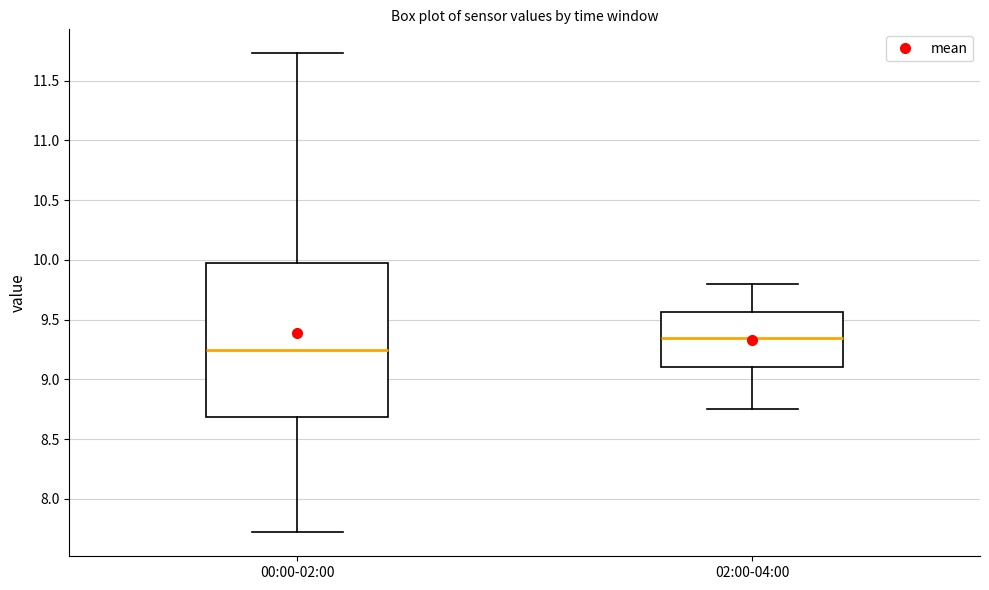

Reading left to right, read every box against the y-axis: the position of its median line, the range the box covers, and the ends of its whiskers. The values are not printed on the chart, so give them approximately, as read against the axis.

00:00-02:00: median 9.25, box 8.70 to 9.95, whiskers 7.70 to 11.75
02:00-04:00: median 9.35, box 9.10 to 9.55, whiskers 8.75 to 9.80